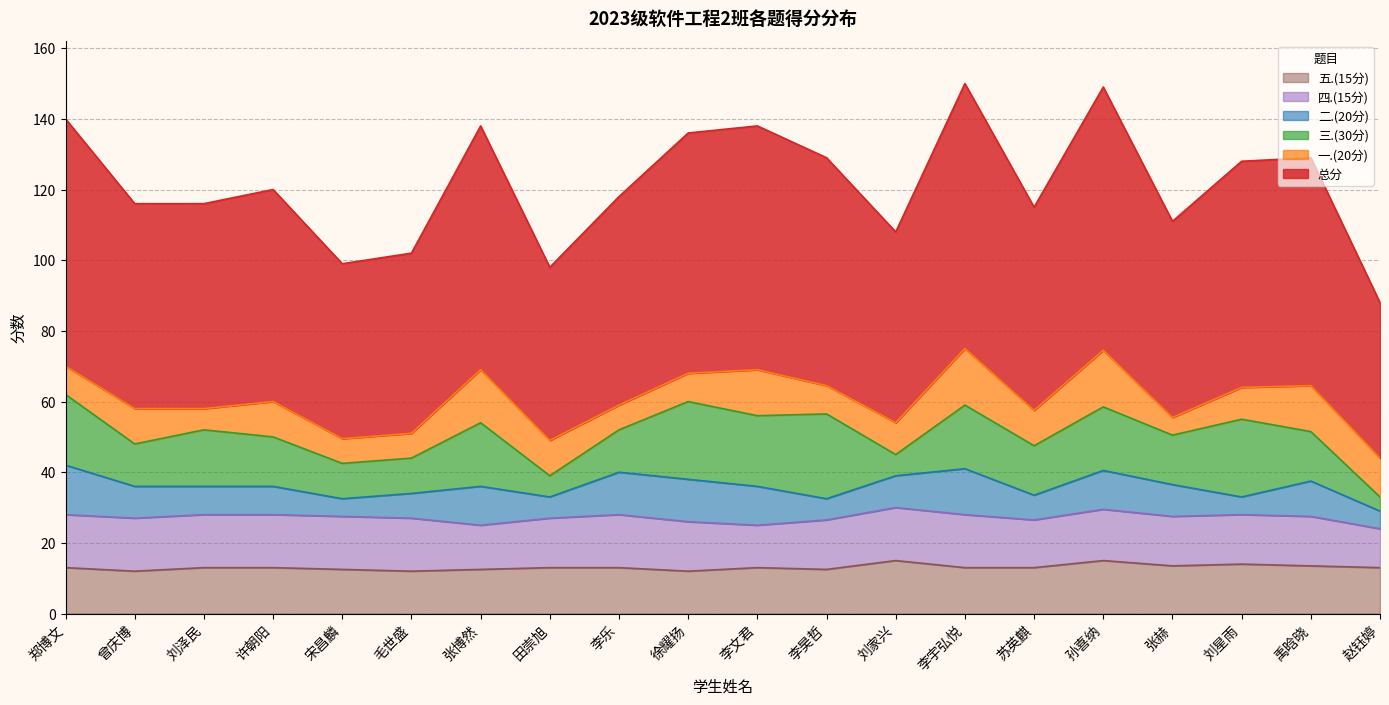

What is the maximum value for 总分?

75.0